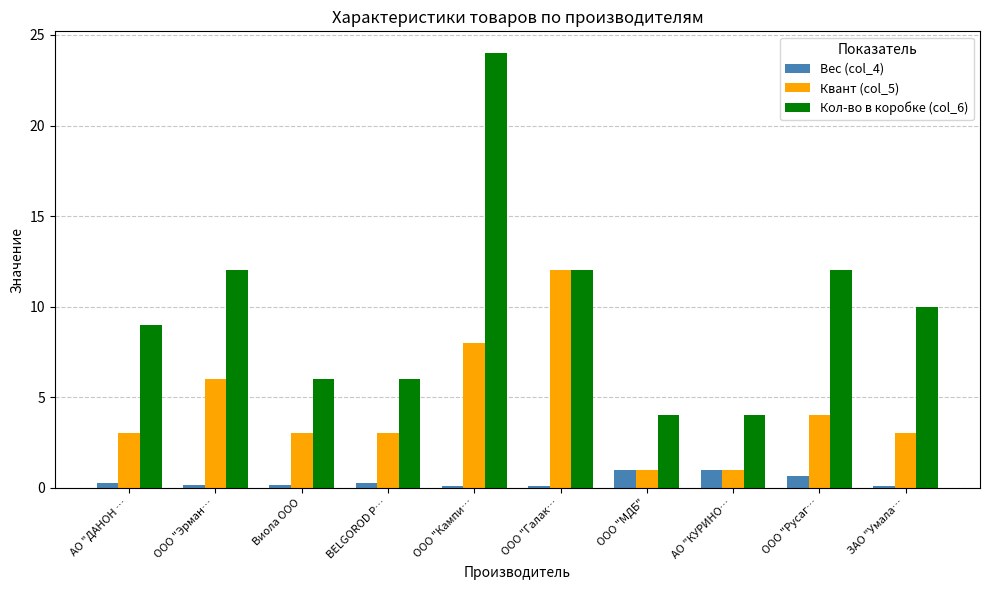

What is the minimum value for Вес (col_4)?

0.1